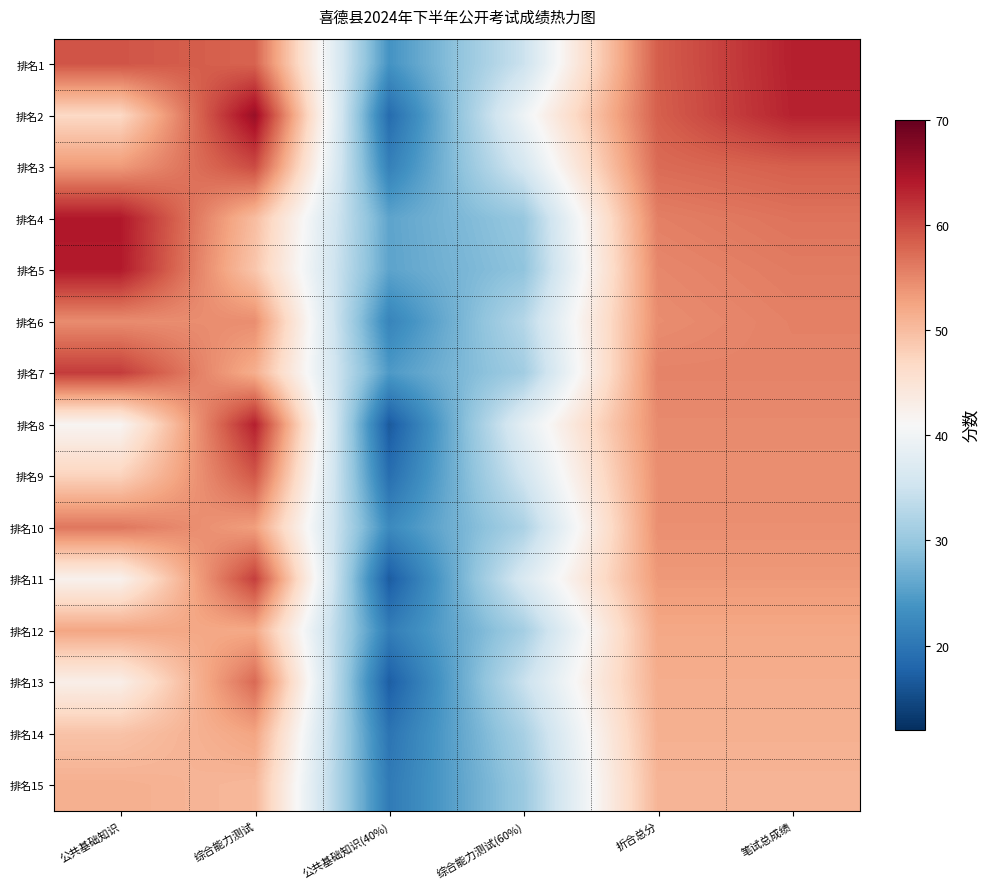

What is the smallest value displayed?

16.6